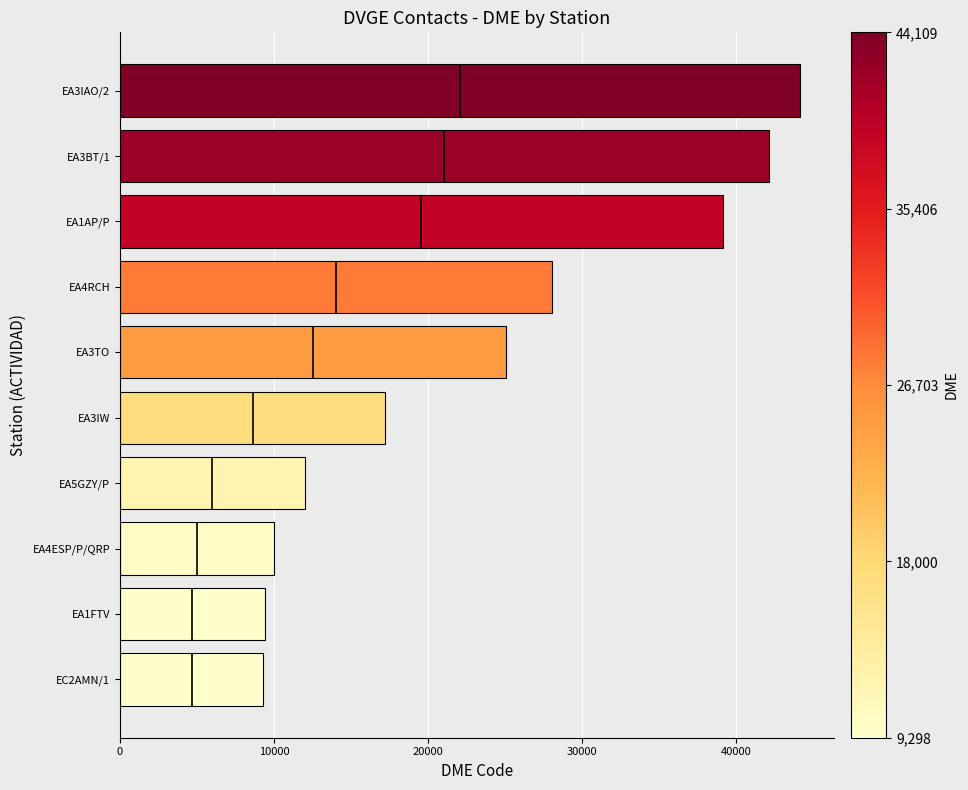

Are the bars horizontal?

Yes